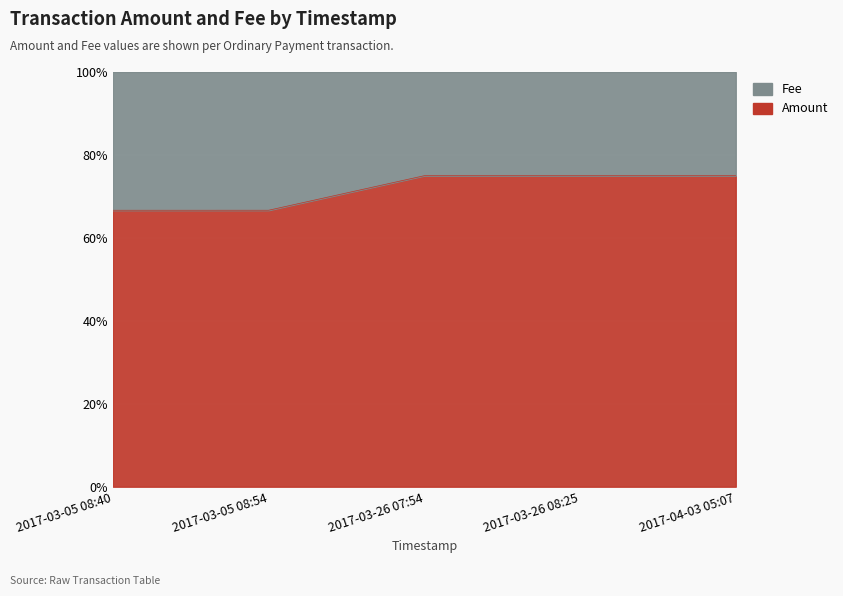

What value does the data have at 2017-03-26 08:25?

0.8